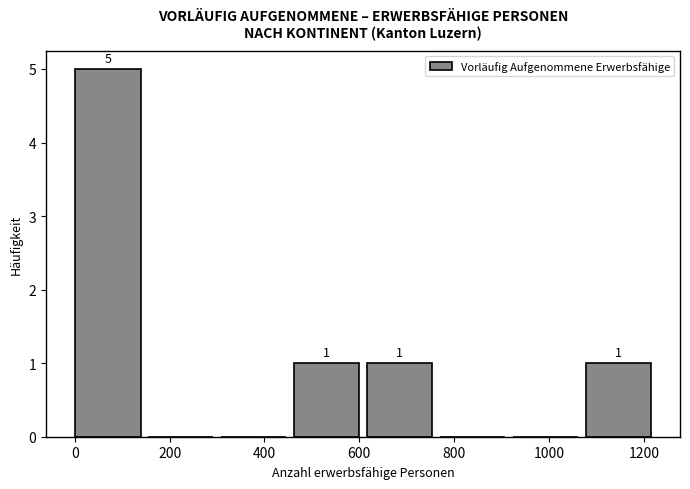

Which range on the x-axis has the tallest bar?

0 to 160